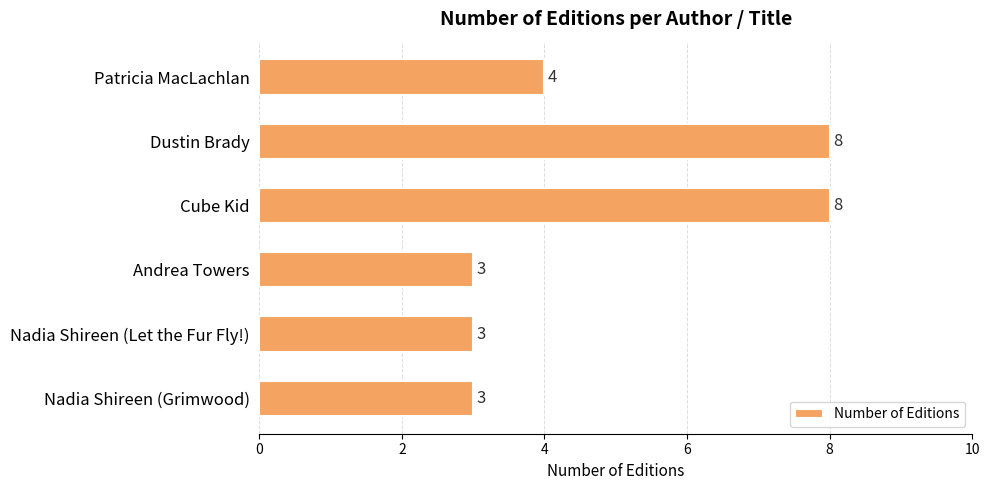

Is it true that the value at Patricia MacLachlan is 4?

True